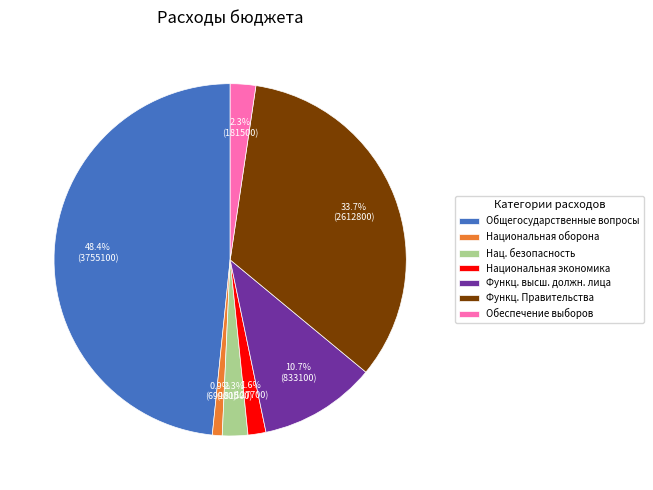

Count the number of slices in the pie.

7